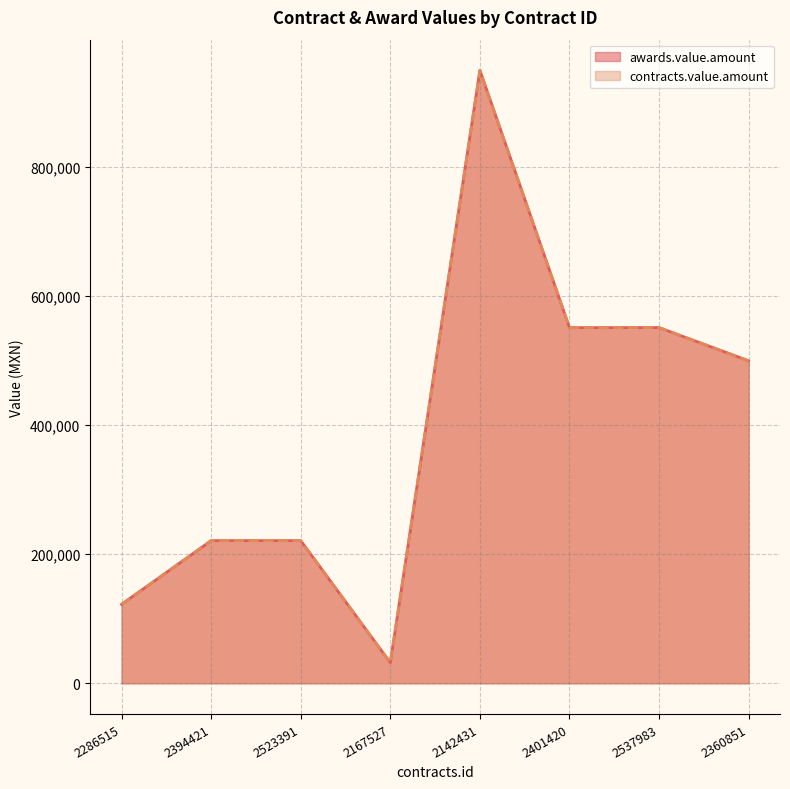

What position from the left is 2360851?

8